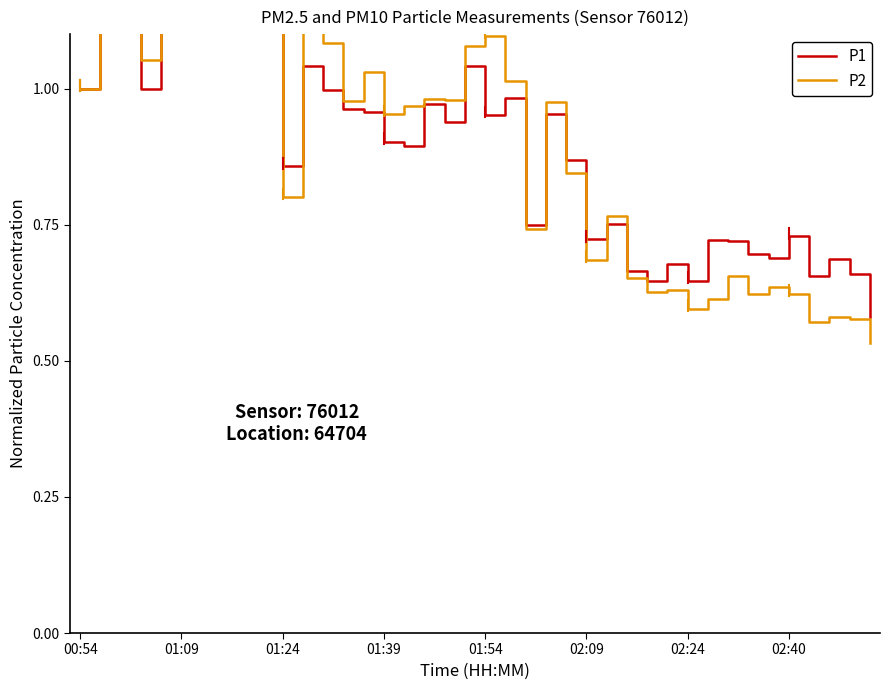

What is the difference between the maximum and minimum values in the P2 series?

1.7